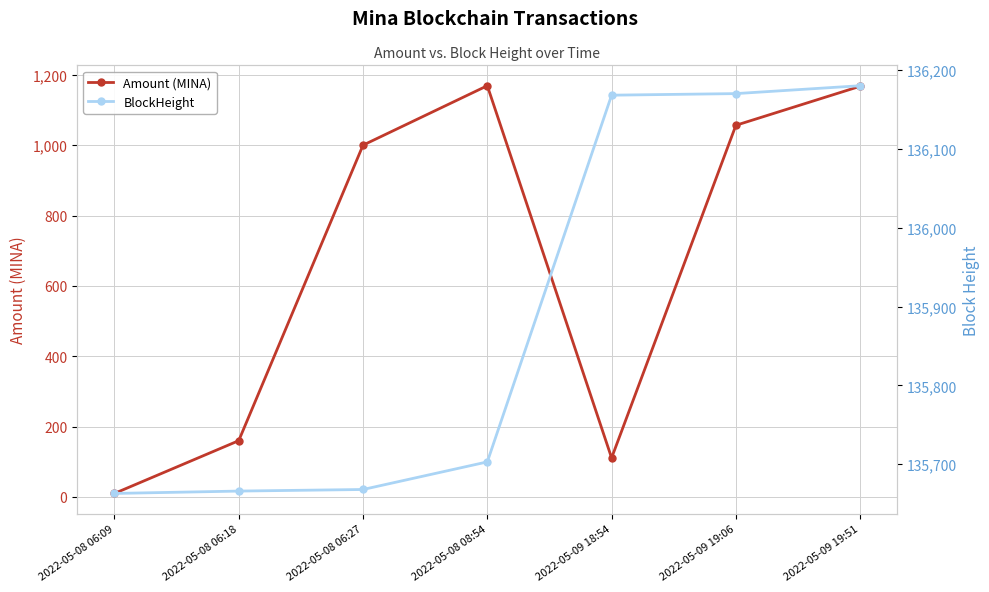

Rank the series at 2022-05-09 18:54 from highest to lowest value.

BlockHeight, Amount (MINA)